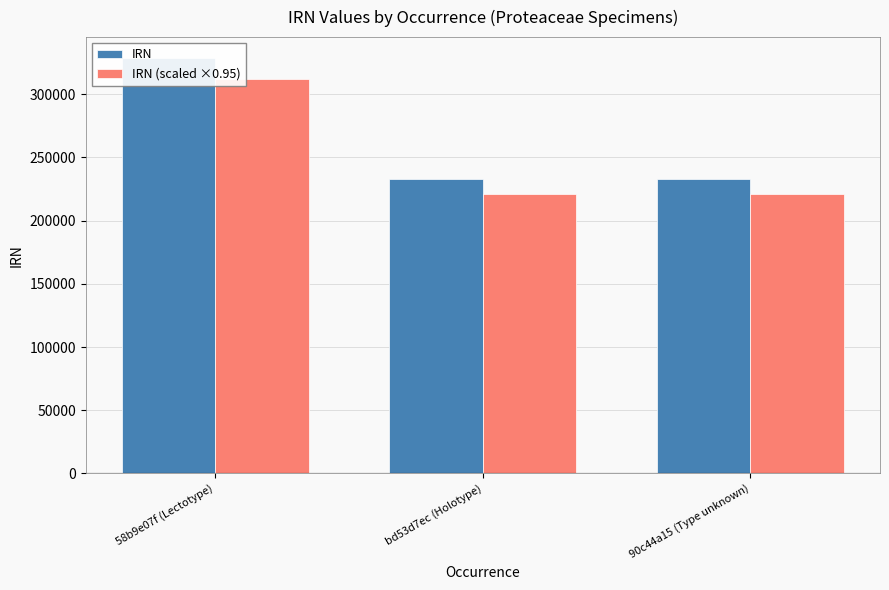

Reading left to right, extract all data points from this chart.

IRN: 58b9e07f (Lectotype)=328831.0	bd53d7ec (Holotype)=233082.0	90c44a15 (Type unknown)=233114.0
IRN (scaled ×0.95): 58b9e07f (Lectotype)=312389.5	bd53d7ec (Holotype)=221427.9	90c44a15 (Type unknown)=221458.3